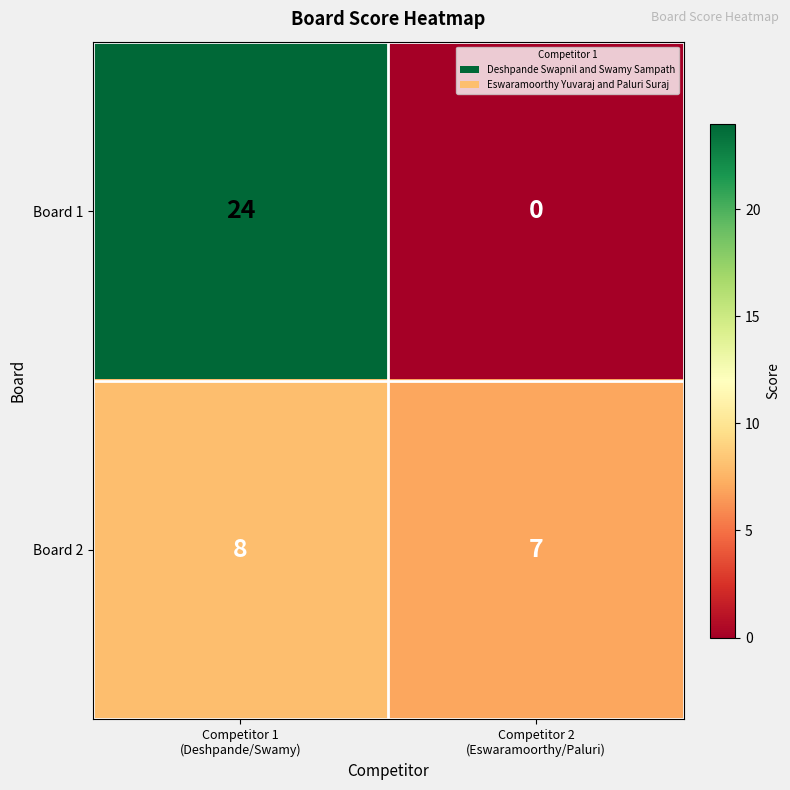

Reading right to left, extract all data points from this chart.

Board 1: 0	24
Board 2: 7	8